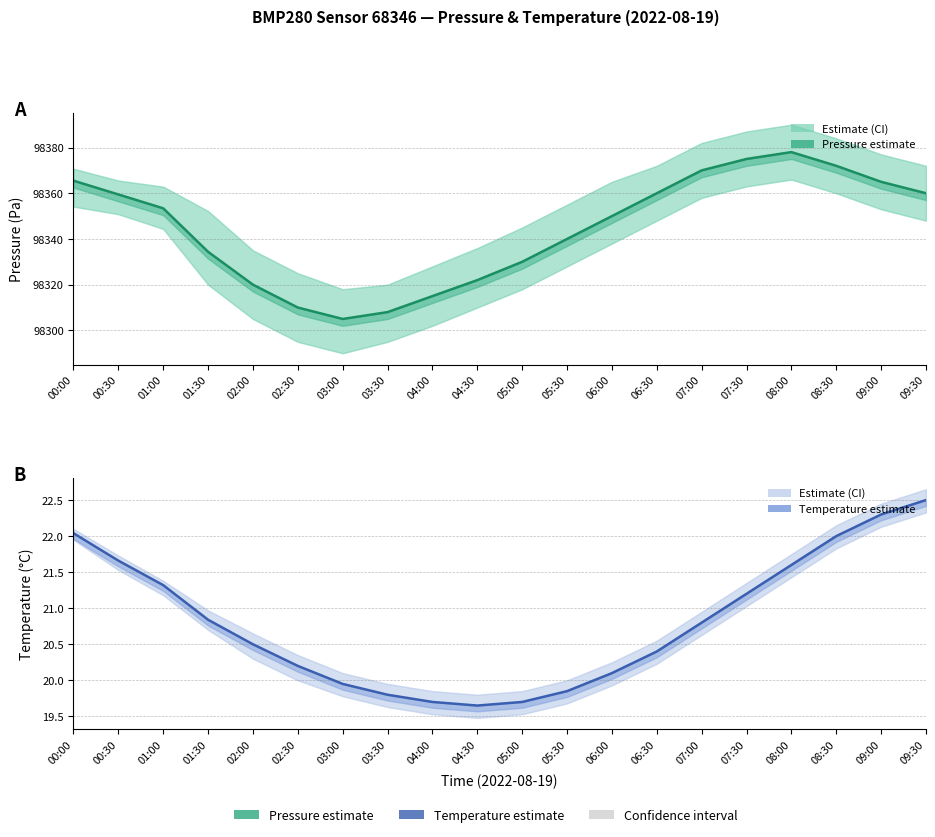

Does the chart display data point markers on the line(s)?

No